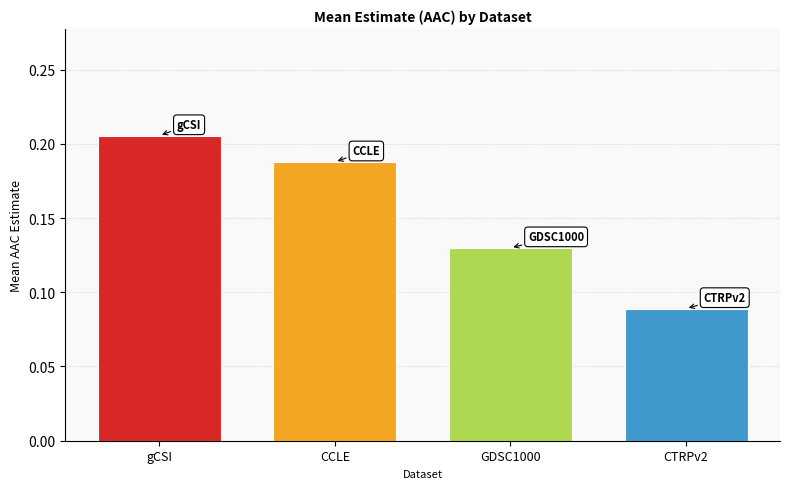

Is it true that the value at CTRPv2 is 0.0?

False